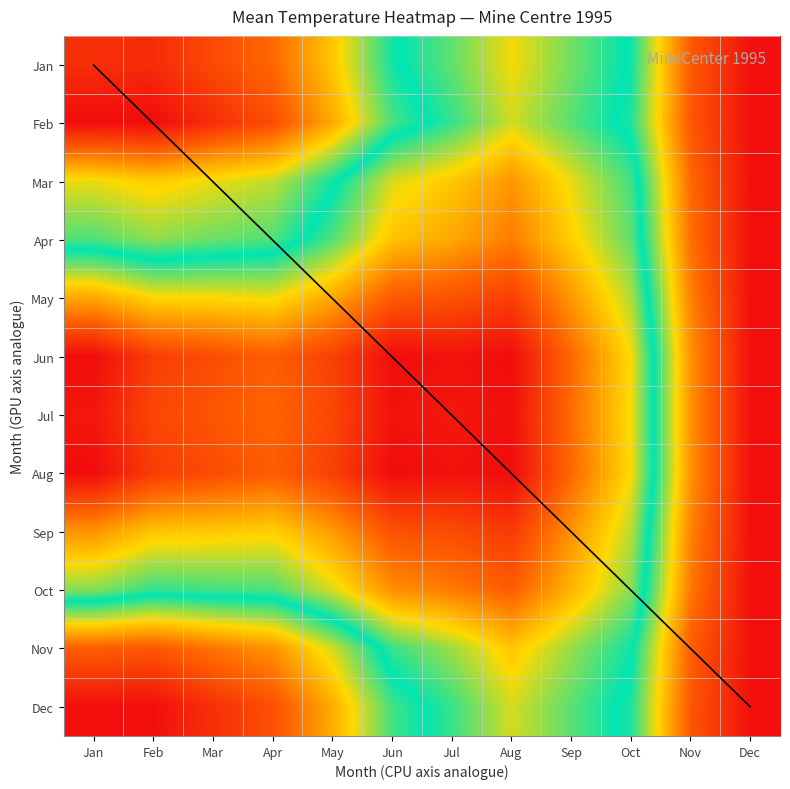

Count the number of categories in the chart.

12